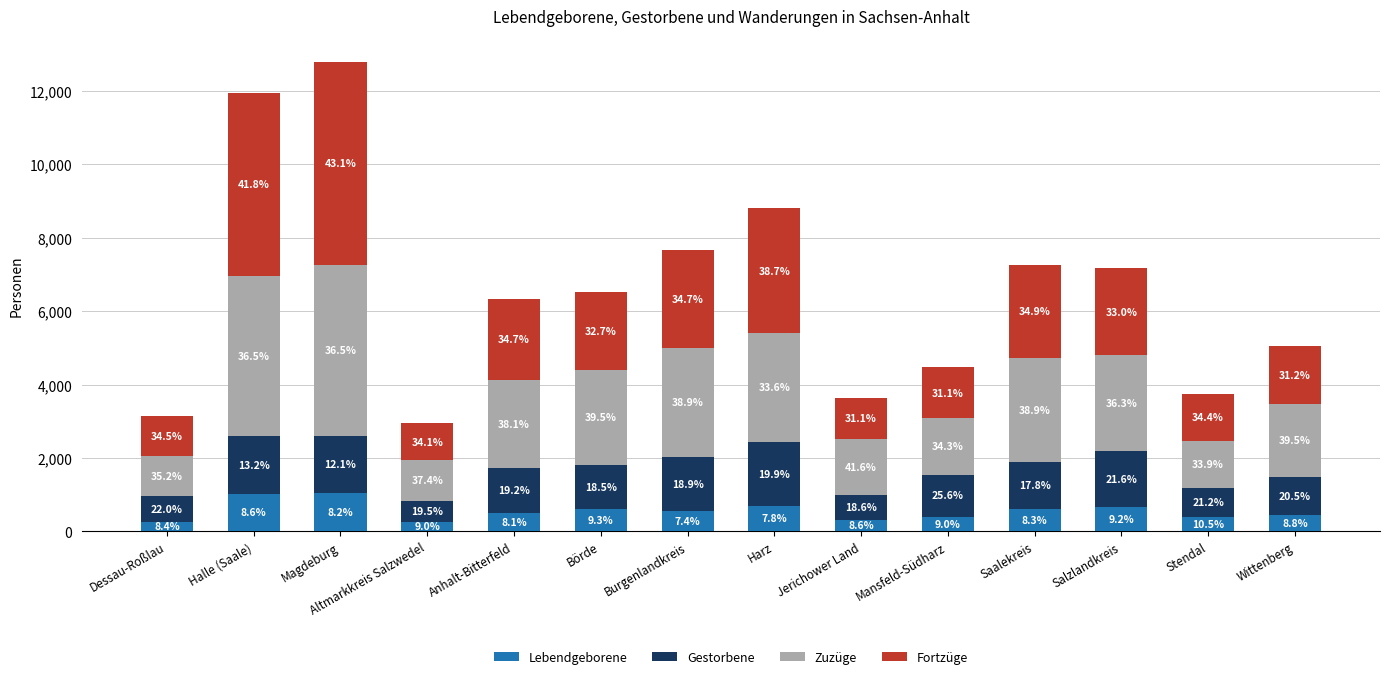

What are all the series names shown in the legend?

Lebendgeborene, Gestorbene, Zuzüge, Fortzüge